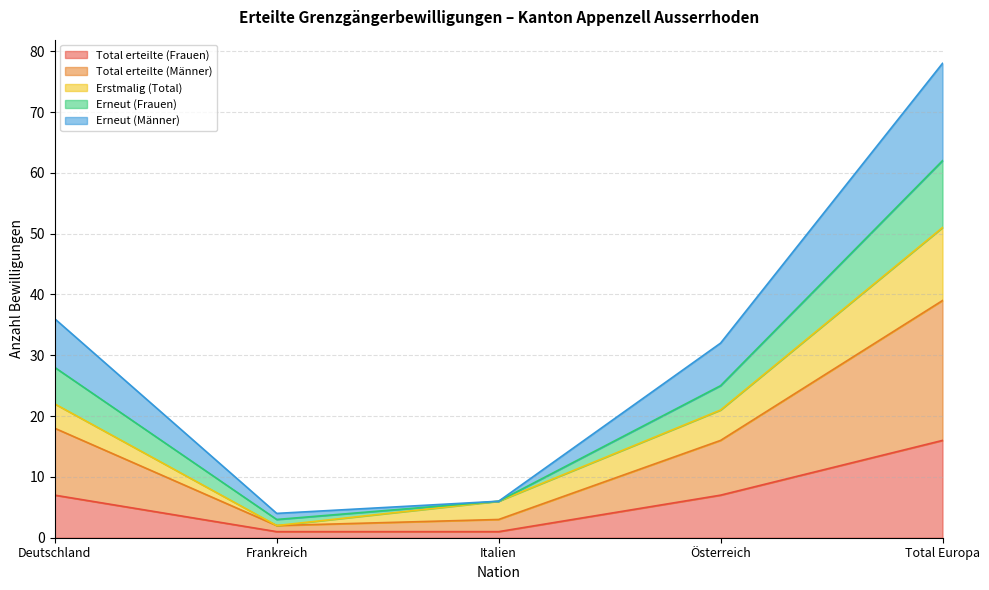

What is the difference between the maximum and minimum values in the Total erteilte (Frauen) series?

15